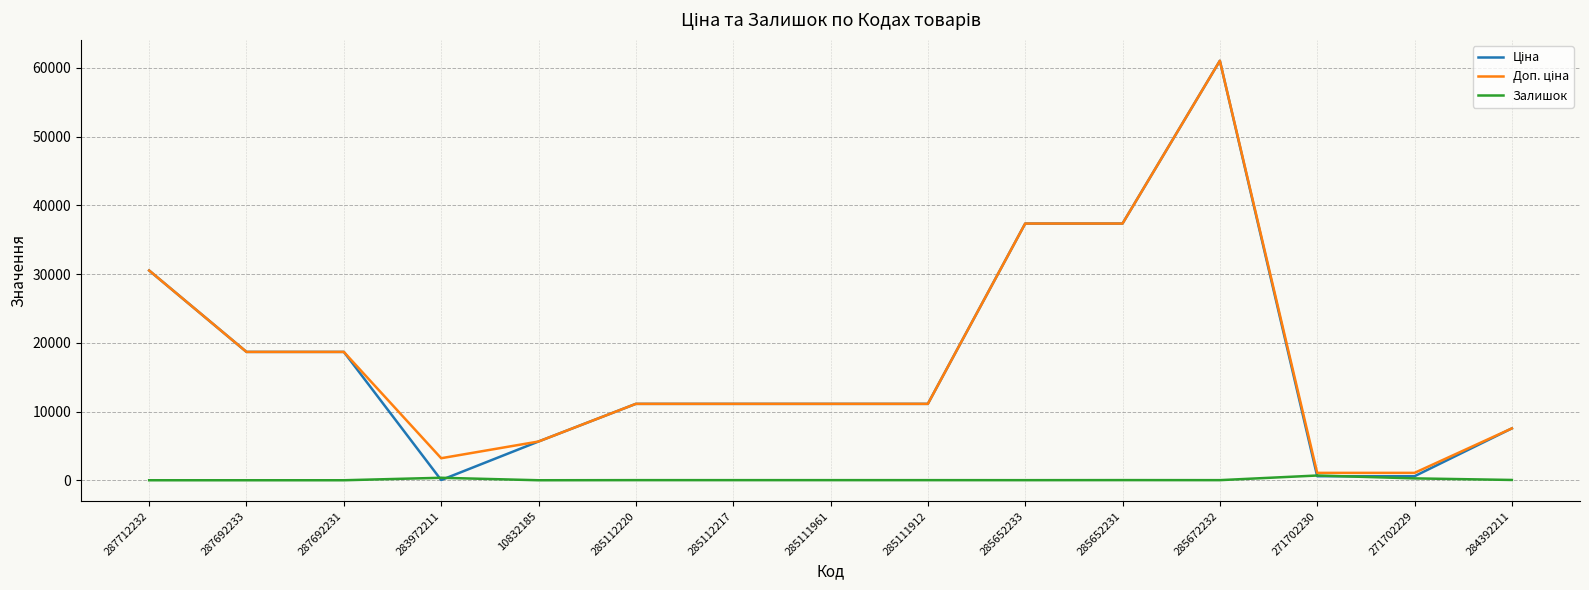

What is the total value across all series at 287692231?

37343.0